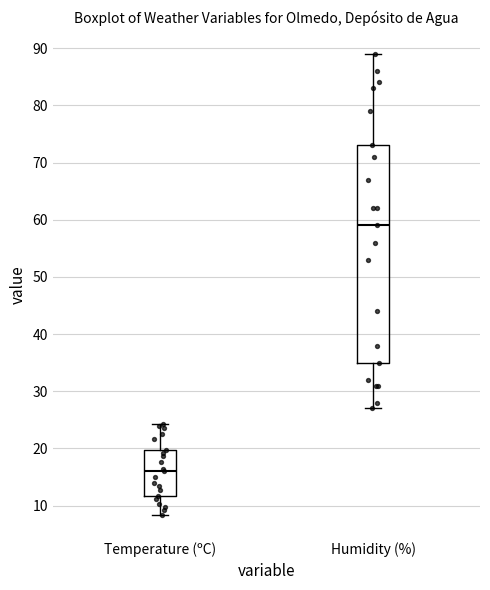

Which box has the lowest median line?

Temperature (ºC)